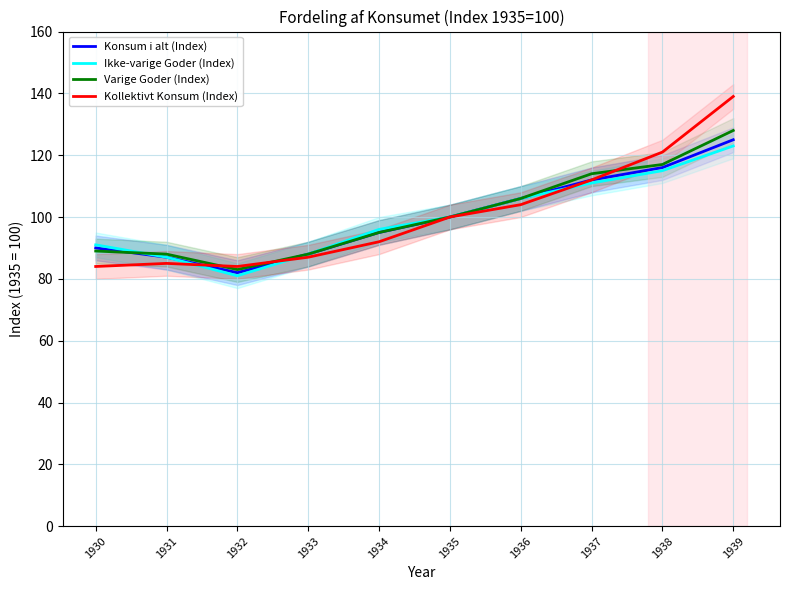

What is the maximum value shown in the chart?

139